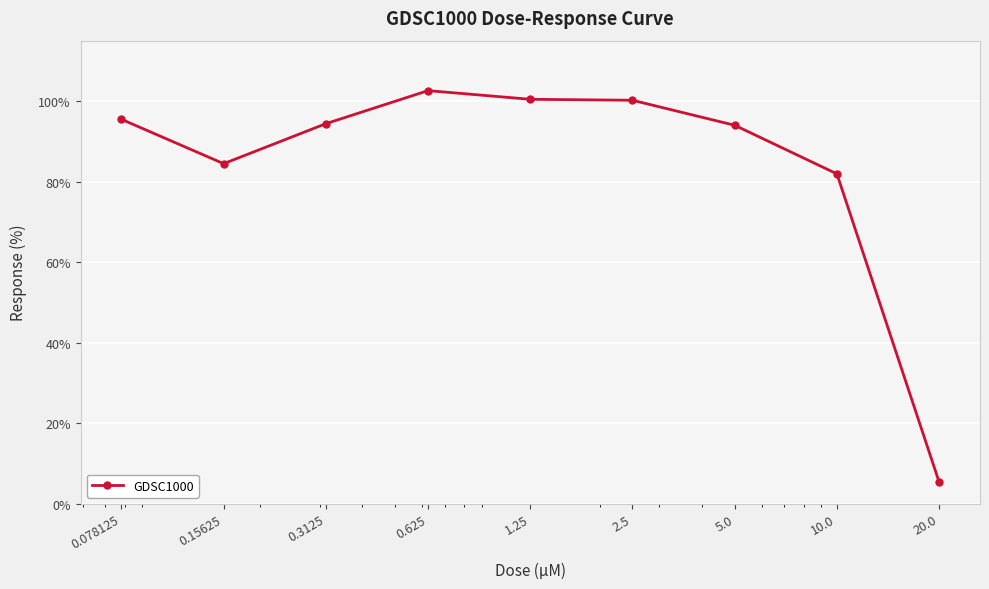

True or false: the data has more than 0 interior local peaks.

True